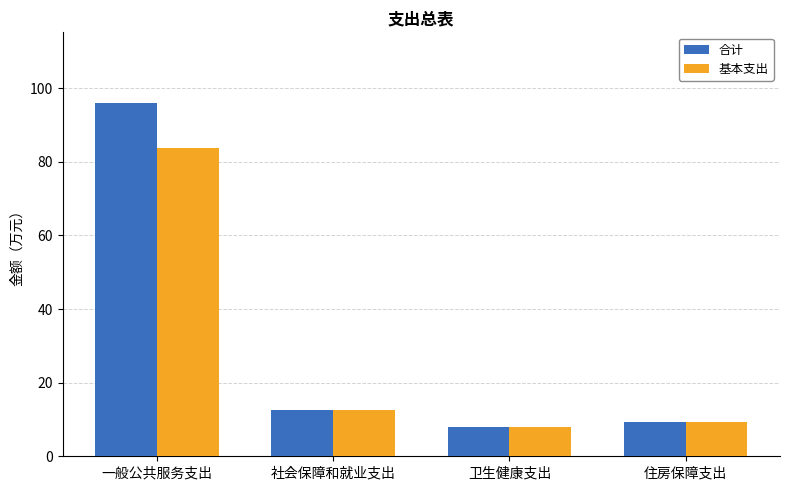

What is the difference between the second highest and second lowest values in the 合计 series?

3.2